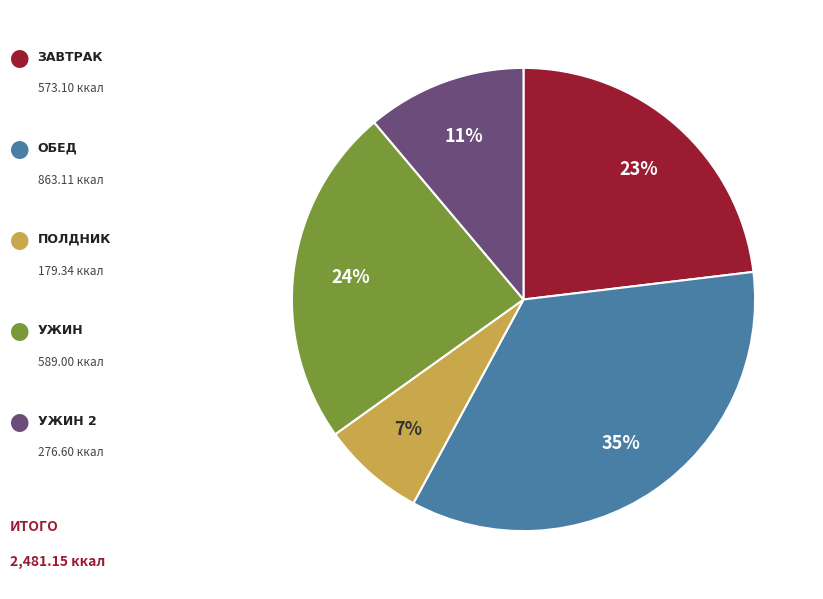

To the nearest percent, what is the average slice percentage?

20%